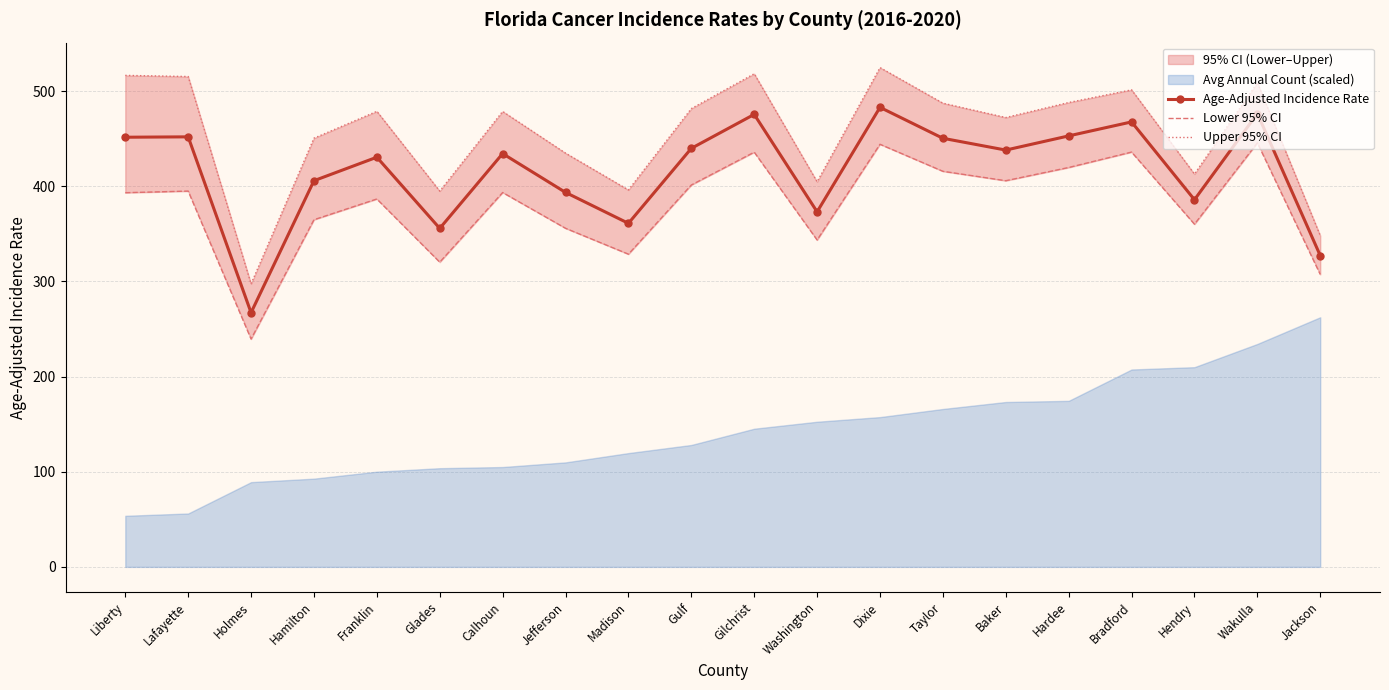

Between Jefferson and Dixie, which is larger?

Dixie